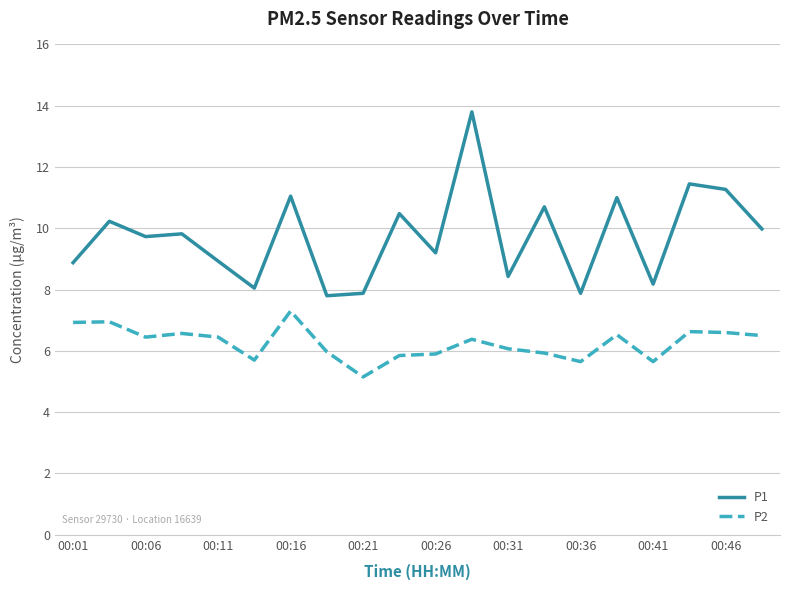

Which series has the largest total across all categories?

P1